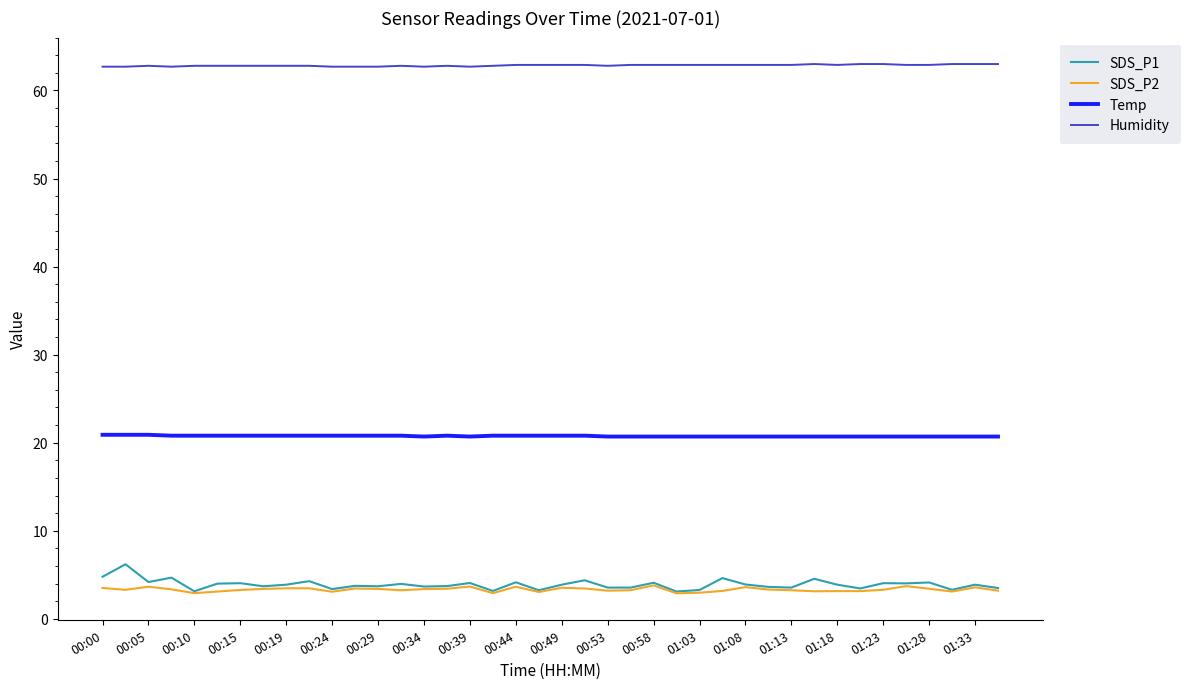

True or false: Temp and SDS_P1 intersect in this chart.

False